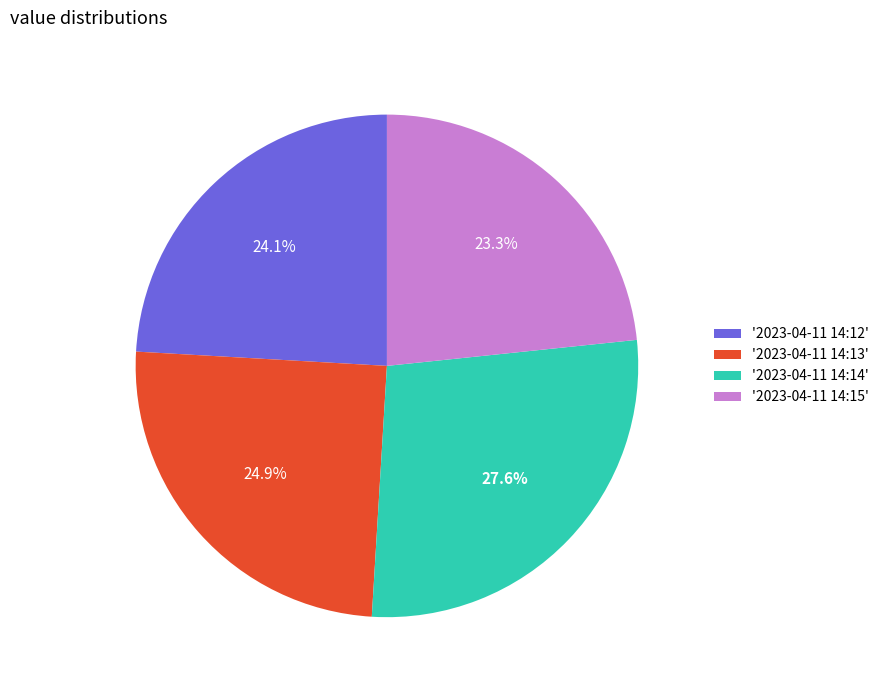

What percentage is NOT represented by '2023-04-11 14:13'?

75.1%